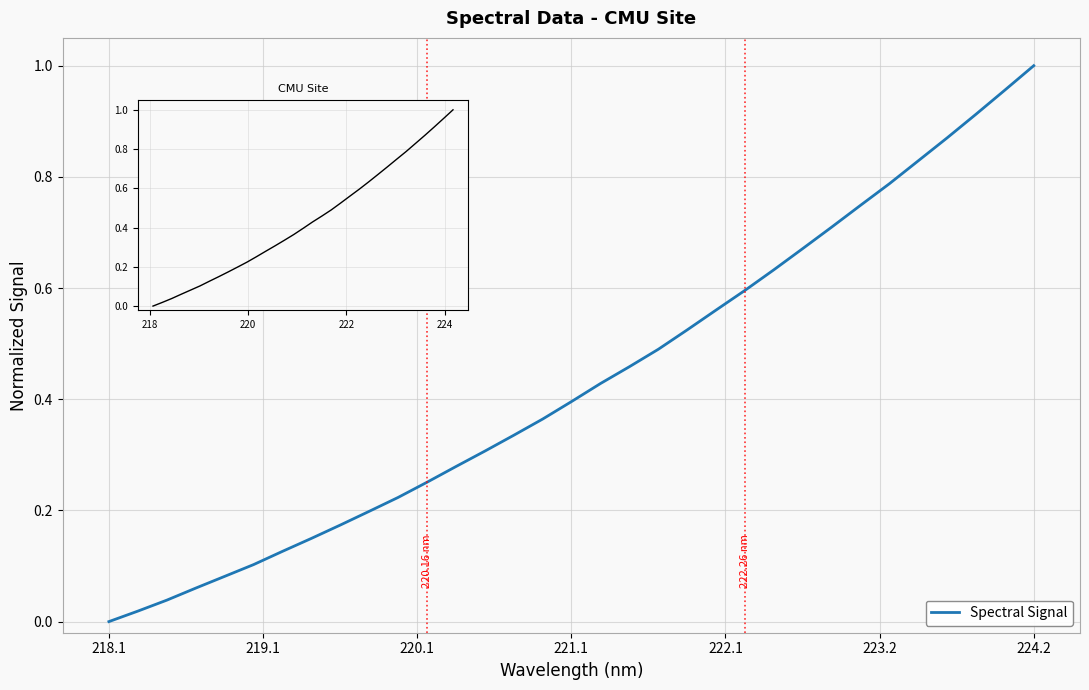

Does the chart display data point markers on the line(s)?

No